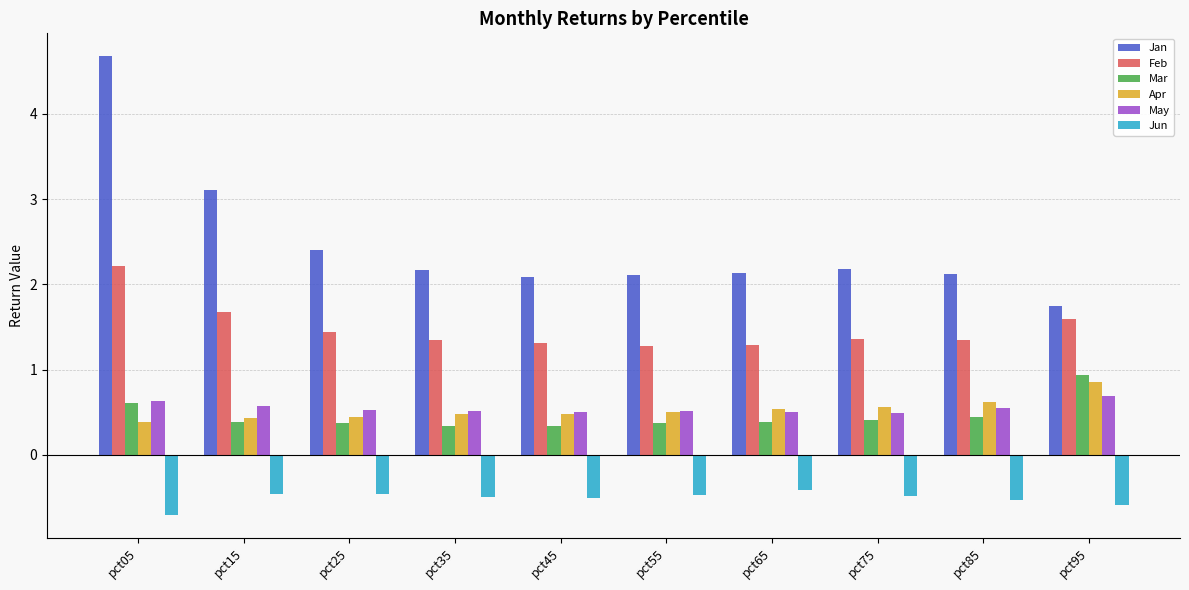

The May series shows 0.5 at pct45. True or false?

True